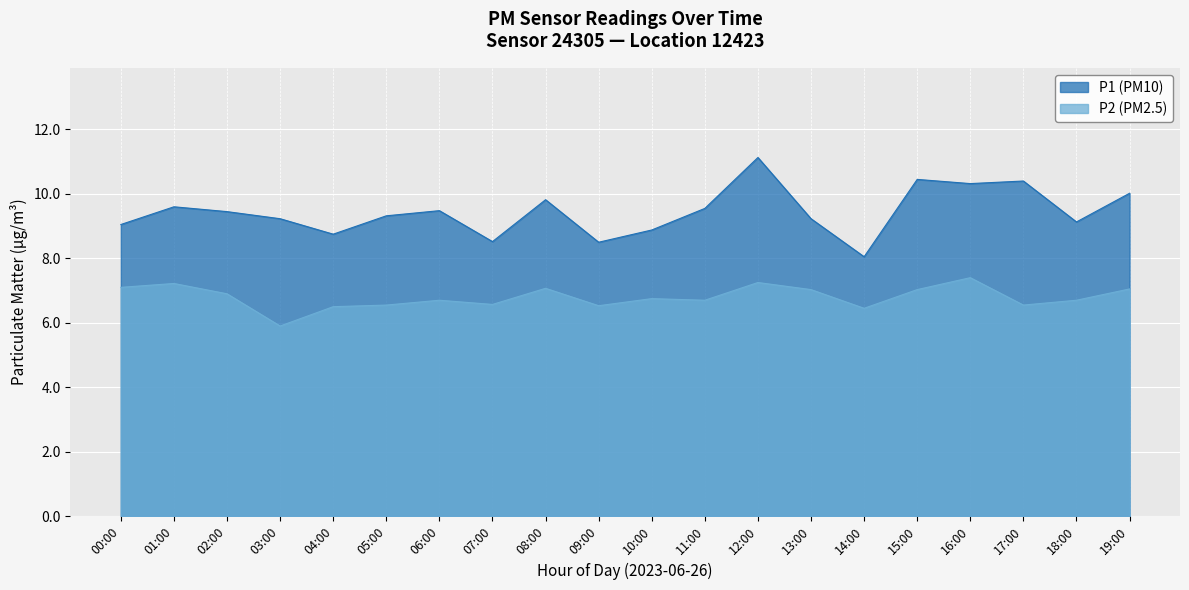

What is the highest value of the P1 series?

11.1